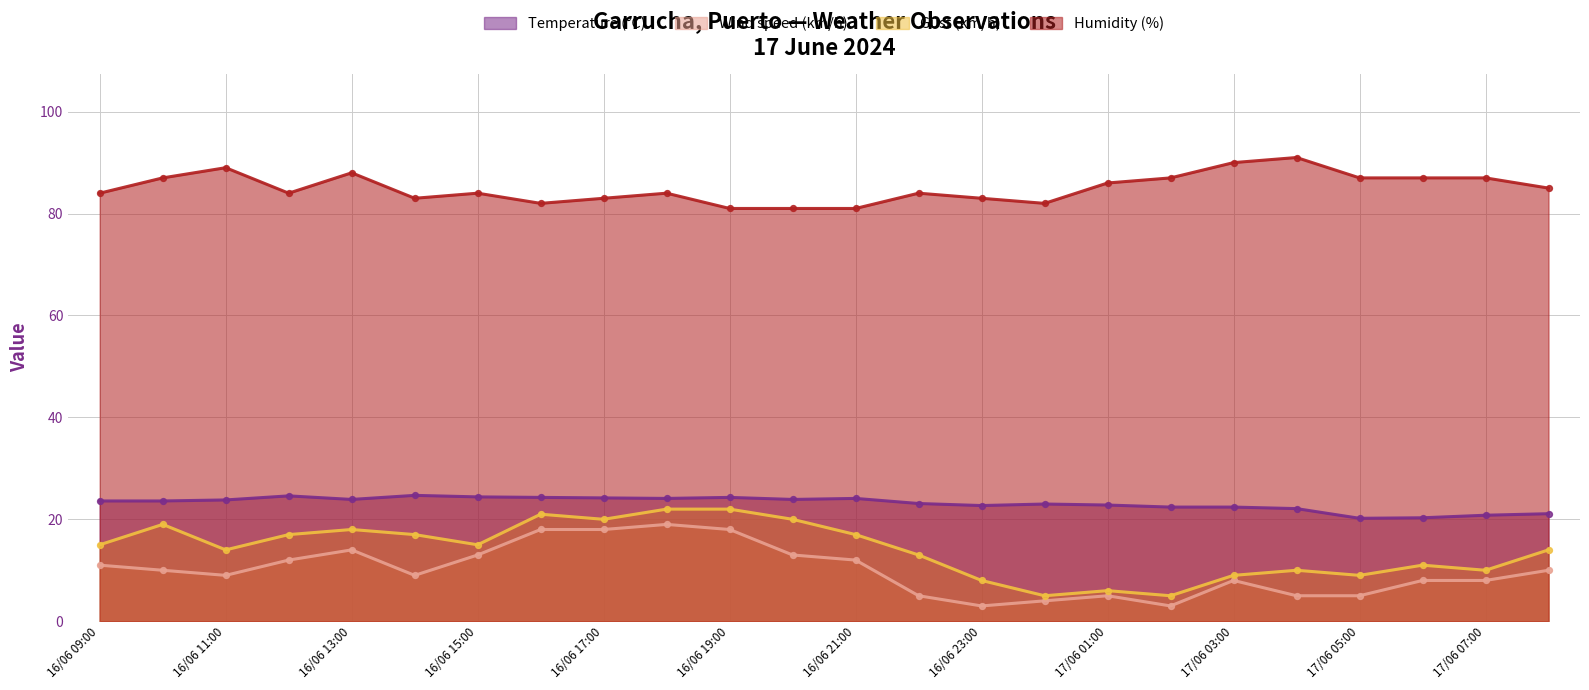

Which series has the widest spread of Y values?

Gust (km/h)